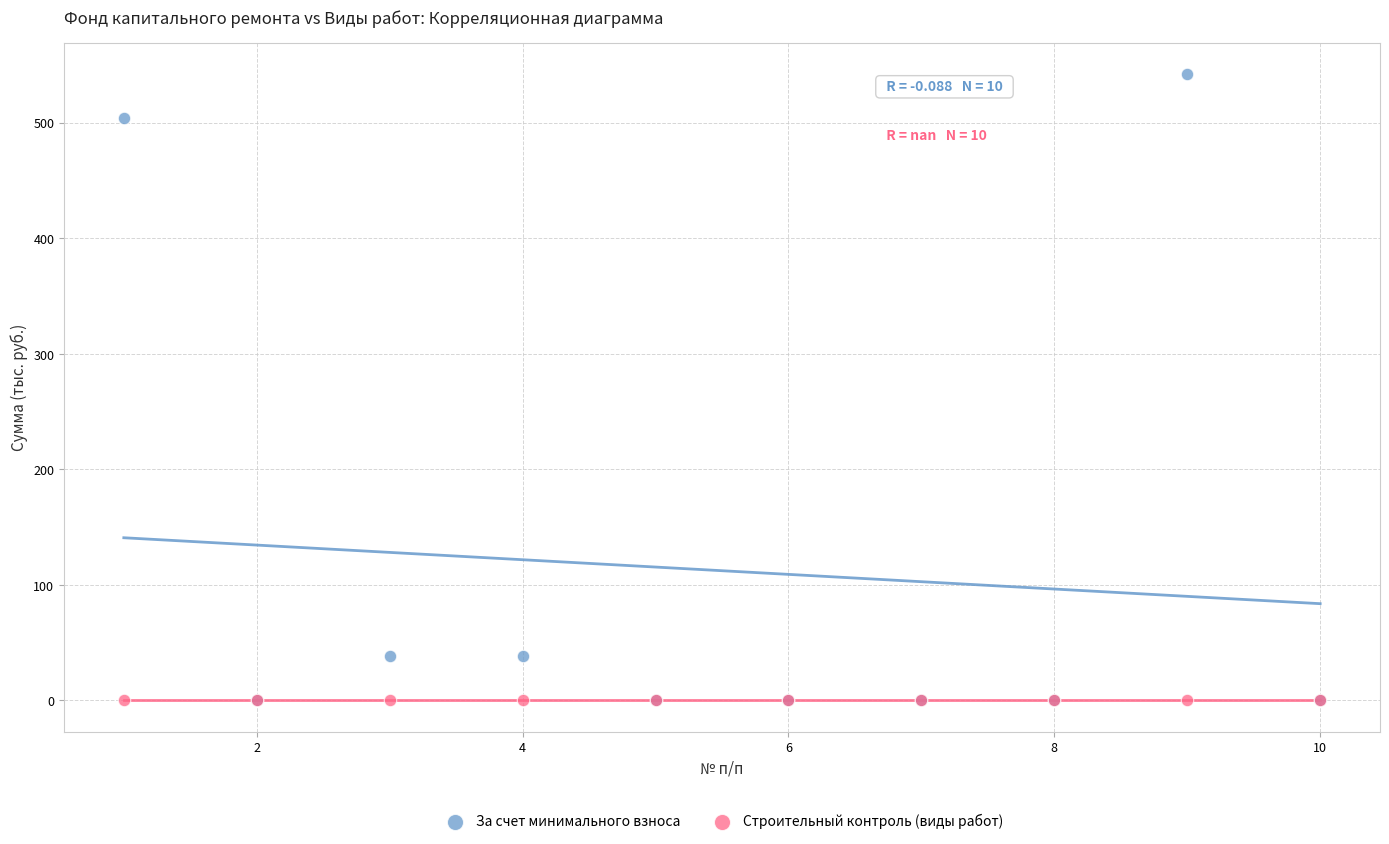

What are all the series names shown in the legend?

За счет минимального взноса, Строительный контроль (виды работ)